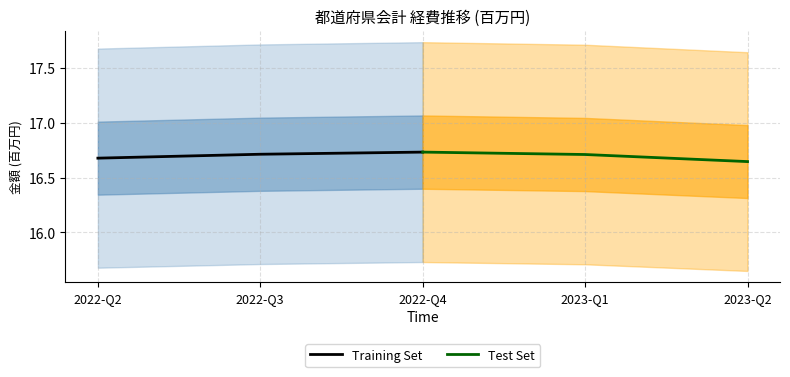

At which label is Test Set closest to 16?

2023-Q2